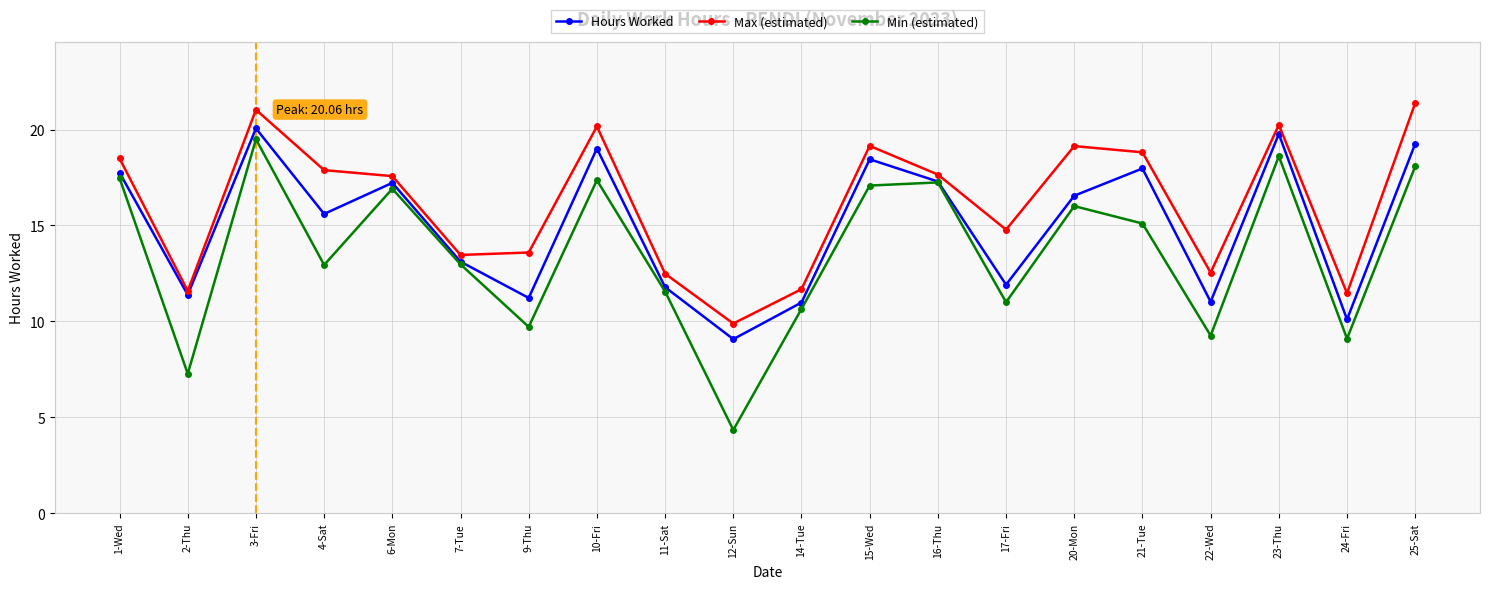

How many series are shown in this chart?

3